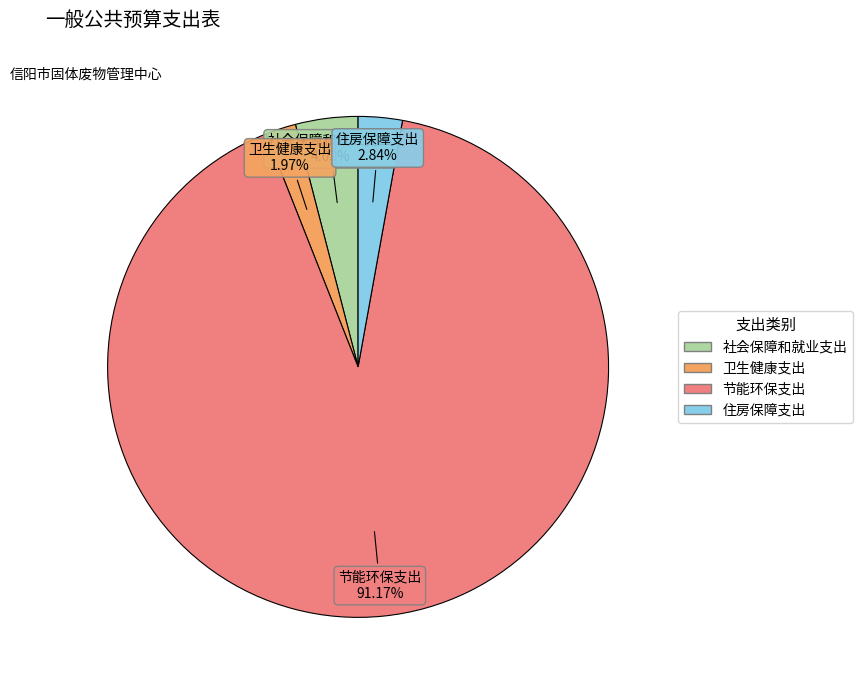

Do 节能环保支出 and 卫生健康支出 together represent more than half of the pie?

Yes